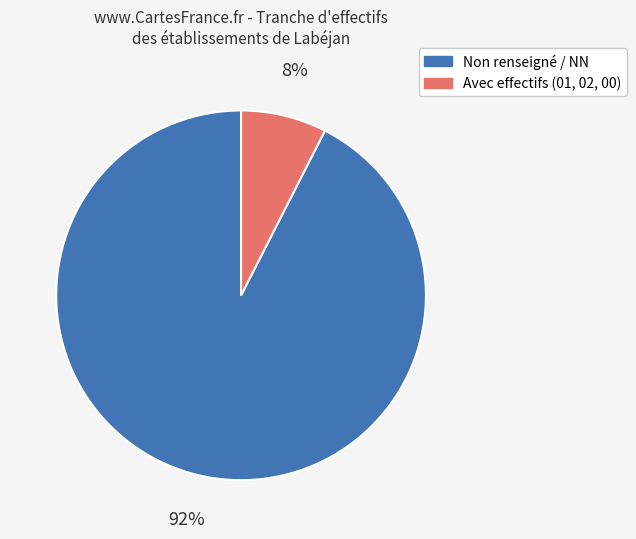

Combined, do Non renseigné / NN and Avec effectifs (01, 02, 00) account for over 50%?

Yes